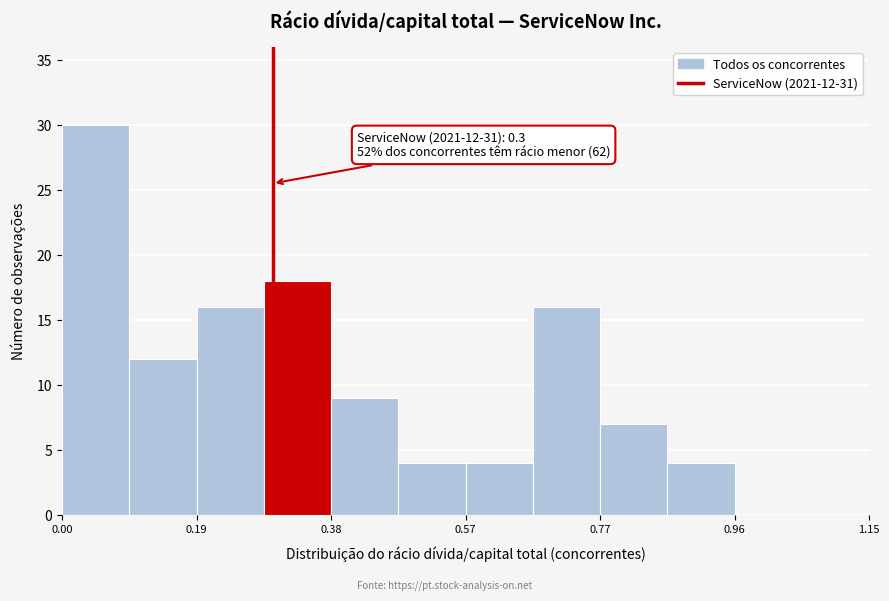

Which range on the x-axis has the tallest bar?

0.00 to 0.10